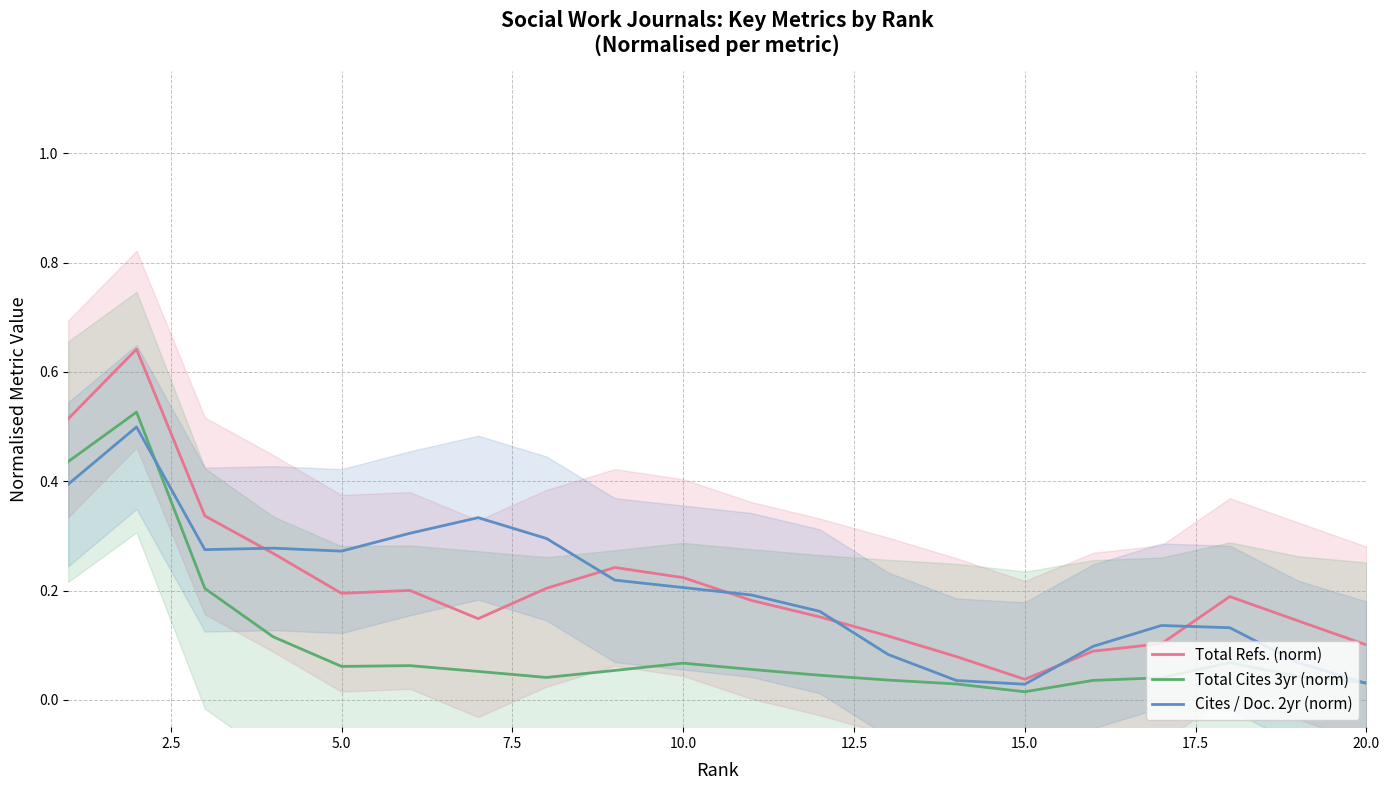

The Total Refs. (norm) series shows 0.1 at 20.0. True or false?

True